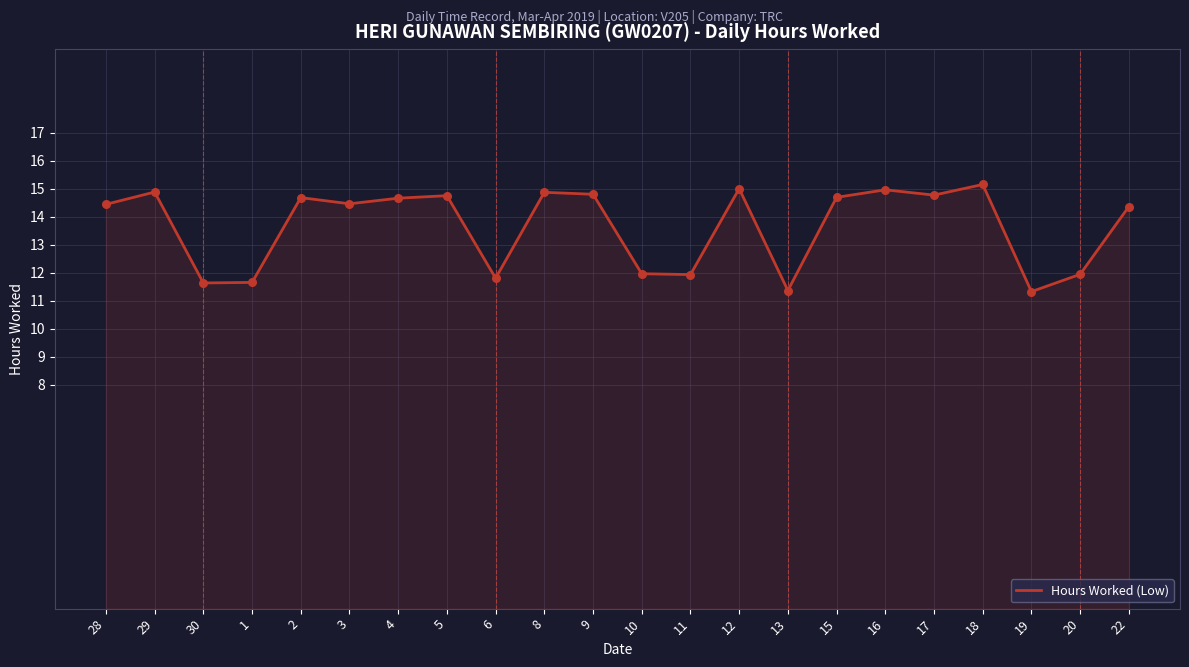

What is the ratio of the value at 2 to the value at 18?

1.0